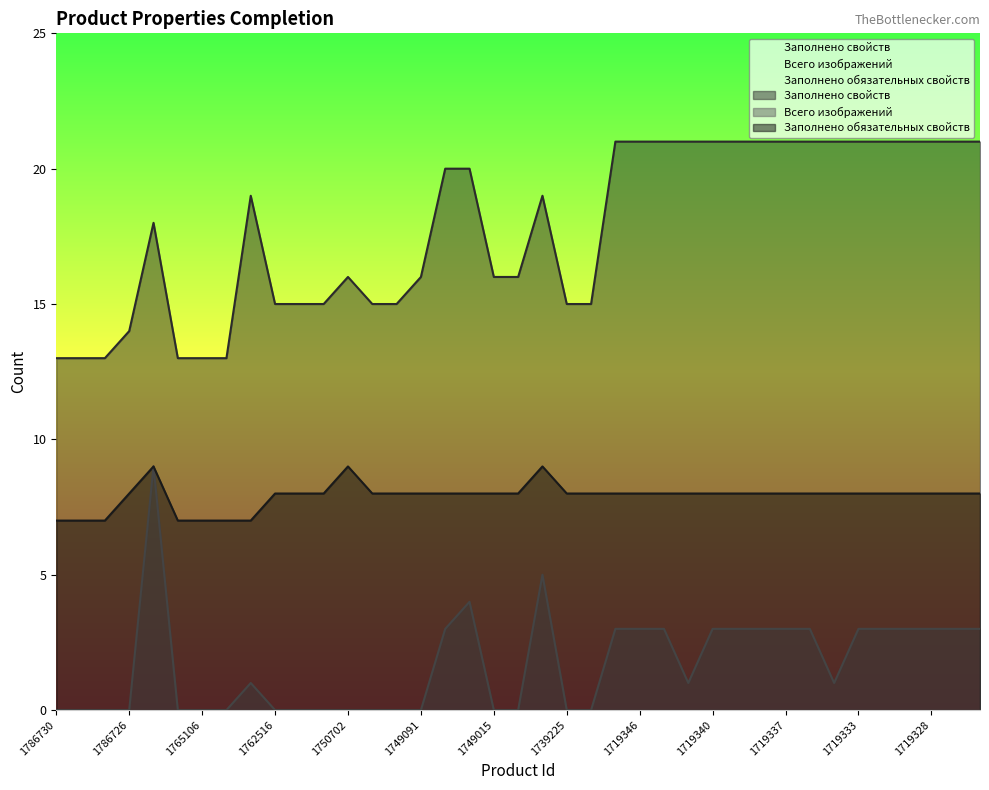

At which category does Заполнено обязательных свойств reach its first local peak?

1772925